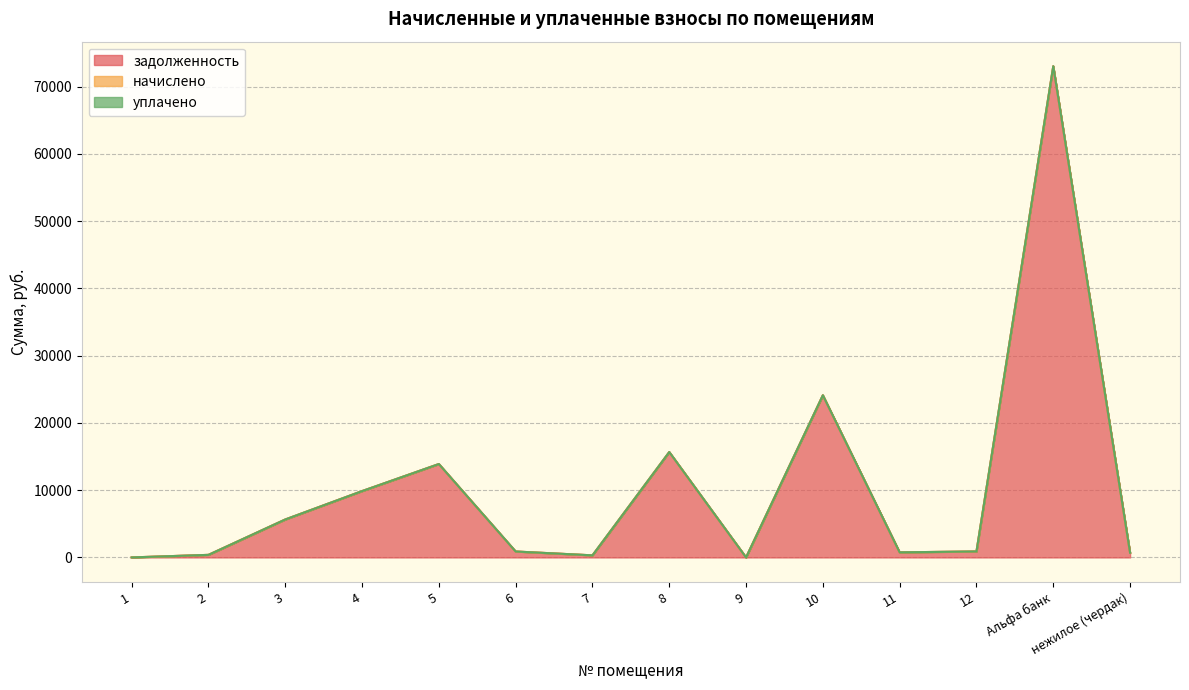

Rank the series by their maximum value, from highest to lowest.

задолженность, начислено, уплачено